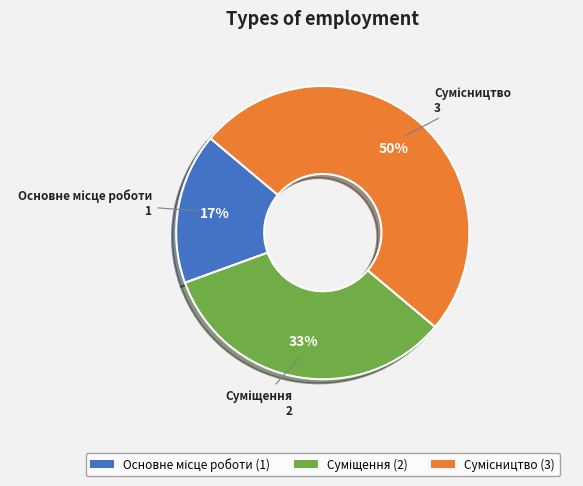

To the nearest percent, what is the average slice percentage?

33%